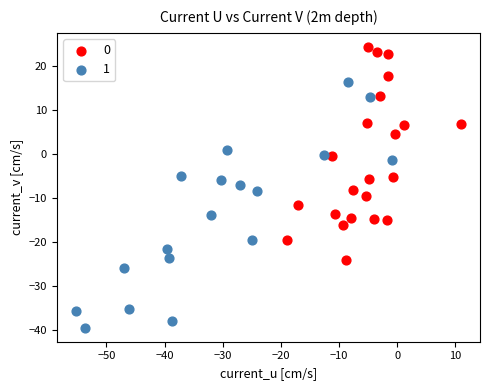

Which series contains the lowest Y value?

1